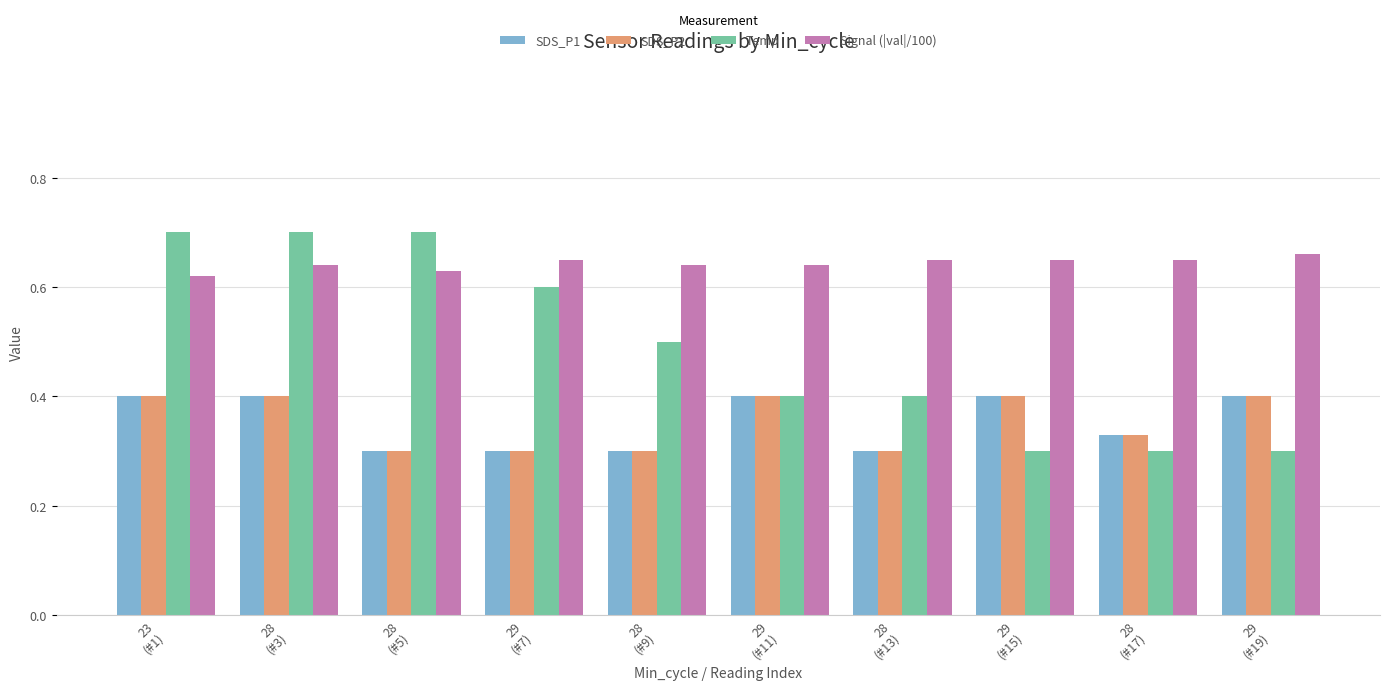

What is the total value across all series at 29
(#15)?

1.8